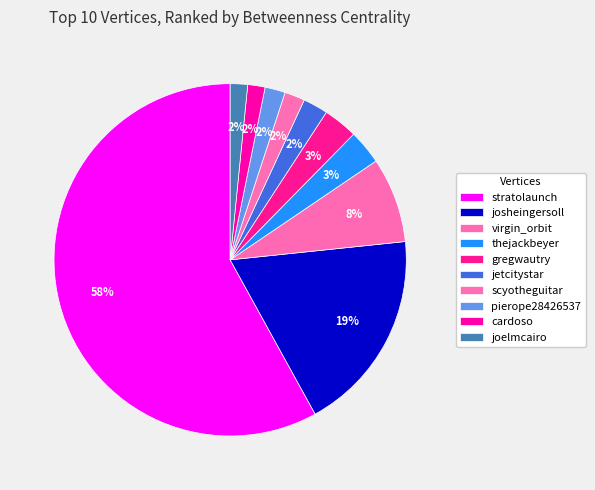

Between josheingersoll and pierope28426537, which is larger?

josheingersoll